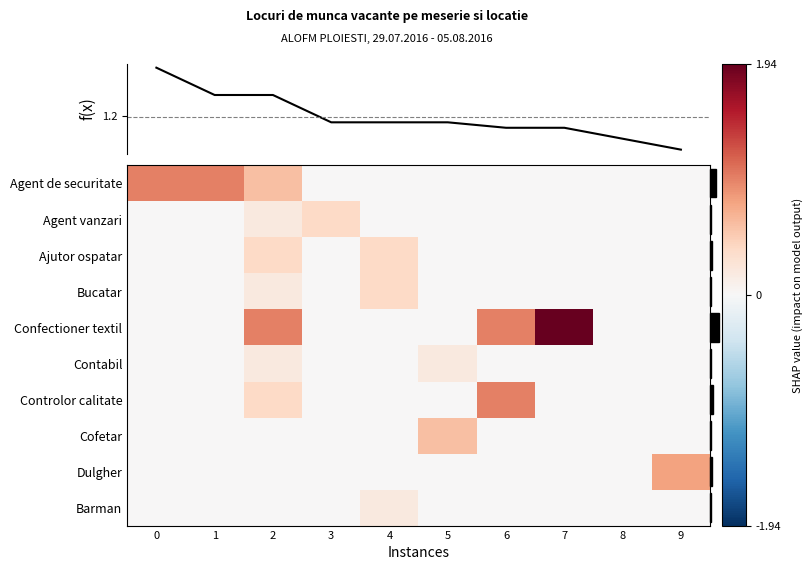

Reading left to right, transcribe all the data shown in this chart.

Agent de securitate: 0=1.0	1=1.0	2=0.6	3=0.0	4=0.0	5=0.0	6=0.0	7=0.0	8=0.0	9=0.0
Agent vanzari: 0=0.0	1=0.0	2=0.2	3=0.4	4=0.0	5=0.0	6=0.0	7=0.0	8=0.0	9=0.0
Ajutor ospatar: 0=0.0	1=0.0	2=0.4	3=0.0	4=0.4	5=0.0	6=0.0	7=0.0	8=0.0	9=0.0
Bucatar: 0=0.0	1=0.0	2=0.2	3=0.0	4=0.4	5=0.0	6=0.0	7=0.0	8=0.0	9=0.0
Confectioner textil: 0=0.0	1=0.0	2=1.0	3=0.0	4=0.0	5=0.0	6=1.0	7=1.9	8=0.0	9=0.0
Contabil: 0=0.0	1=0.0	2=0.2	3=0.0	4=0.0	5=0.2	6=0.0	7=0.0	8=0.0	9=0.0
Controlor calitate: 0=0.0	1=0.0	2=0.4	3=0.0	4=0.0	5=0.0	6=1.0	7=0.0	8=0.0	9=0.0
Cofetar: 0=0.0	1=0.0	2=0.0	3=0.0	4=0.0	5=0.6	6=0.0	7=0.0	8=0.0	9=0.0
Dulgher: 0=0.0	1=0.0	2=0.0	3=0.0	4=0.0	5=0.0	6=0.0	7=0.0	8=0.0	9=0.8
Barman: 0=0.0	1=0.0	2=0.0	3=0.0	4=0.2	5=0.0	6=0.0	7=0.0	8=0.0	9=0.0